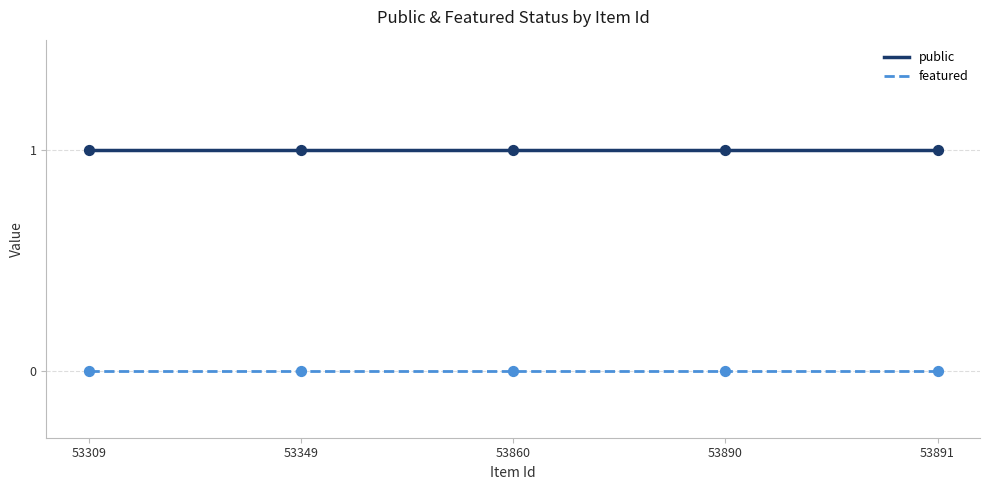

Which series reaches the minimum Y coordinate?

featured